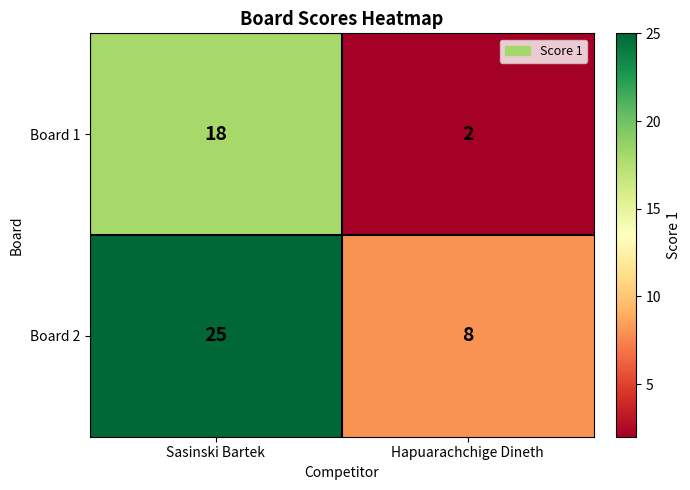

Which series has the largest range (max minus min)?

Board 2